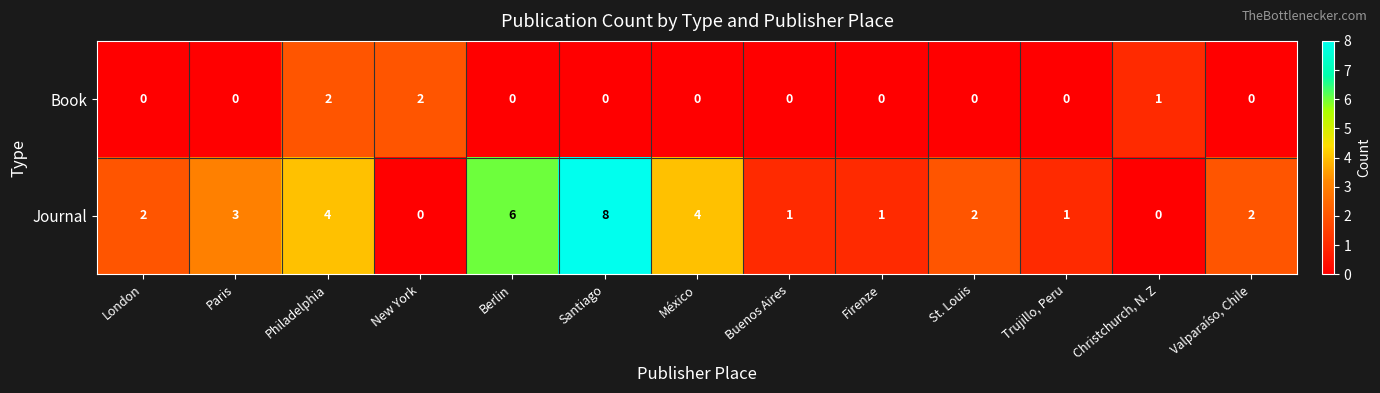

Reading left to right, list all the values displayed in this chart.

Book: 0	0	2	2	0	0	0	0	0	0	0	1	0
Journal: 2	3	4	0	6	8	4	1	1	2	1	0	2